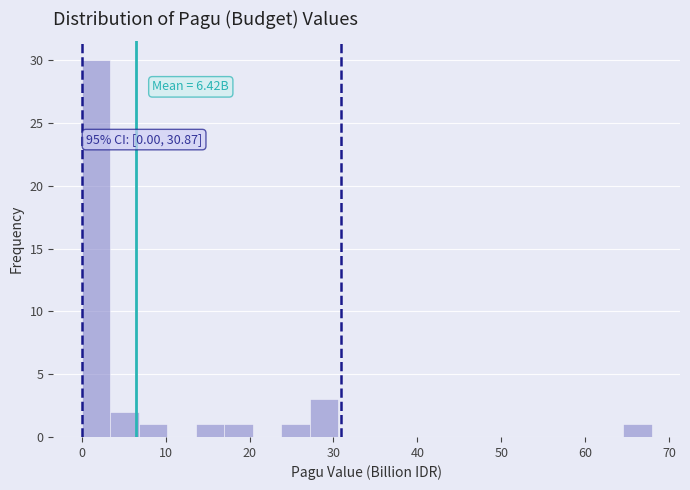

Around what value on the x-axis is the tallest bar? Give the approximate position of its centre, as read against the axis.

2